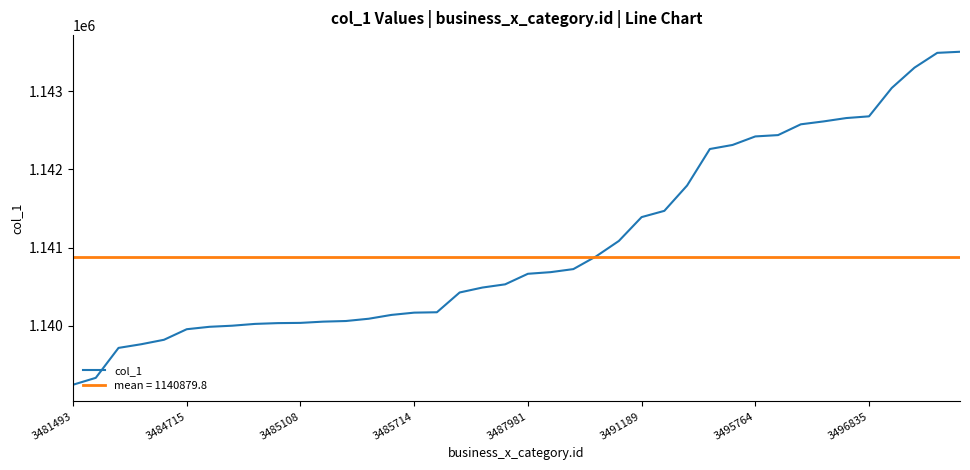

At which label does the data first exceed 1140665?

21